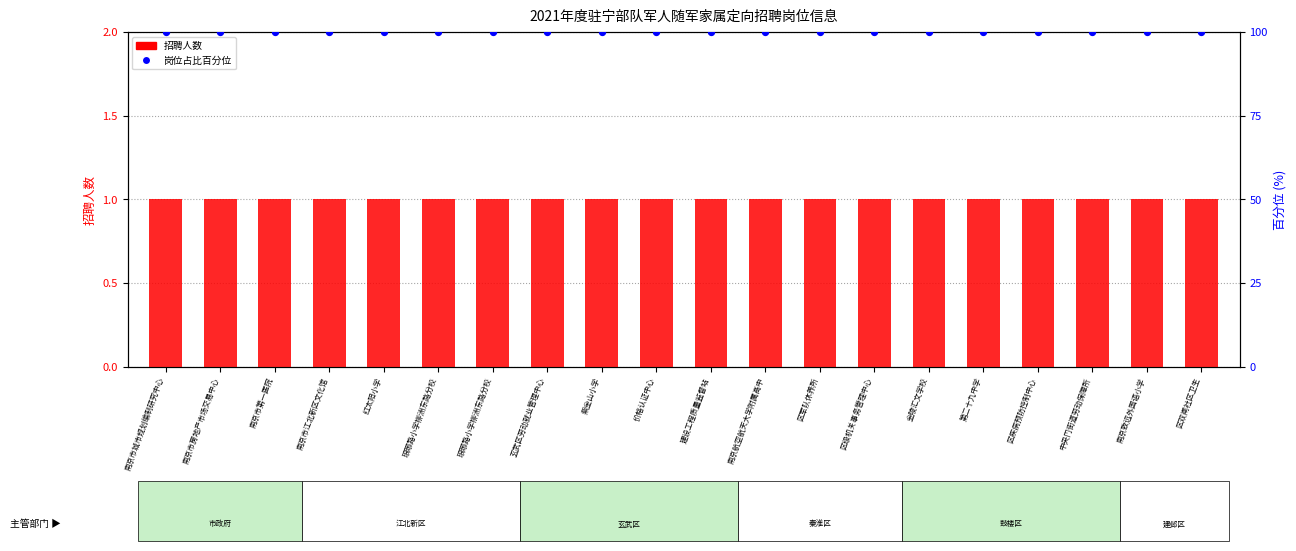

What is the total value across all series at 区双闸社区卫生?

101